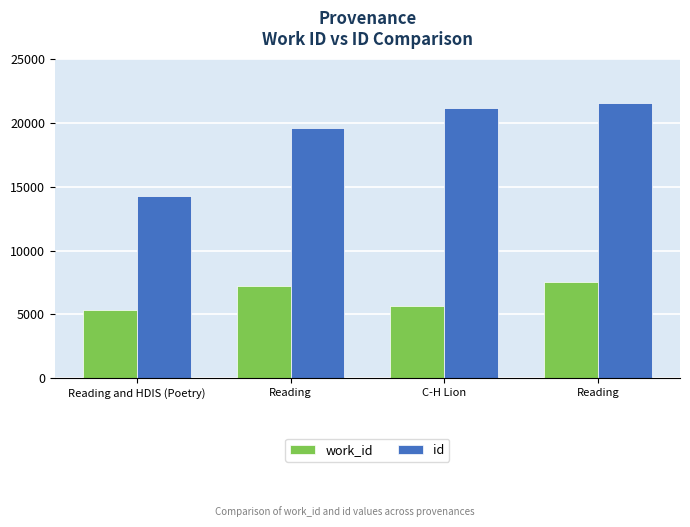

Does the chart contain stacked bars?

No